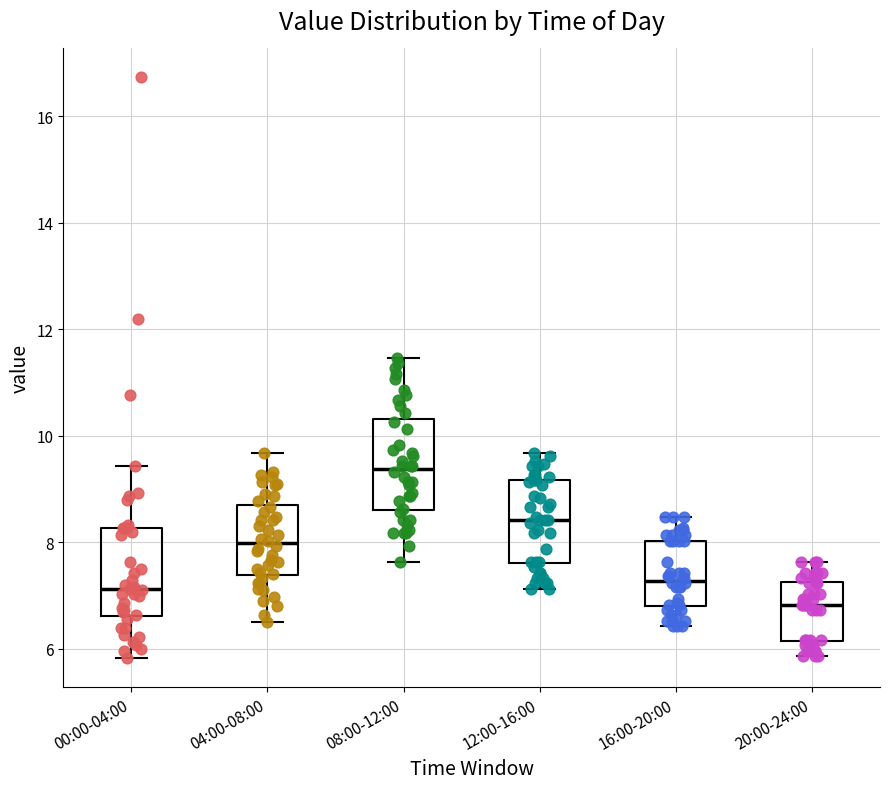

Where is the lower edge of the box for 12:00-16:00 on the y-axis? The values are not printed on the chart, so give them approximately, as read against the axis.

7.6